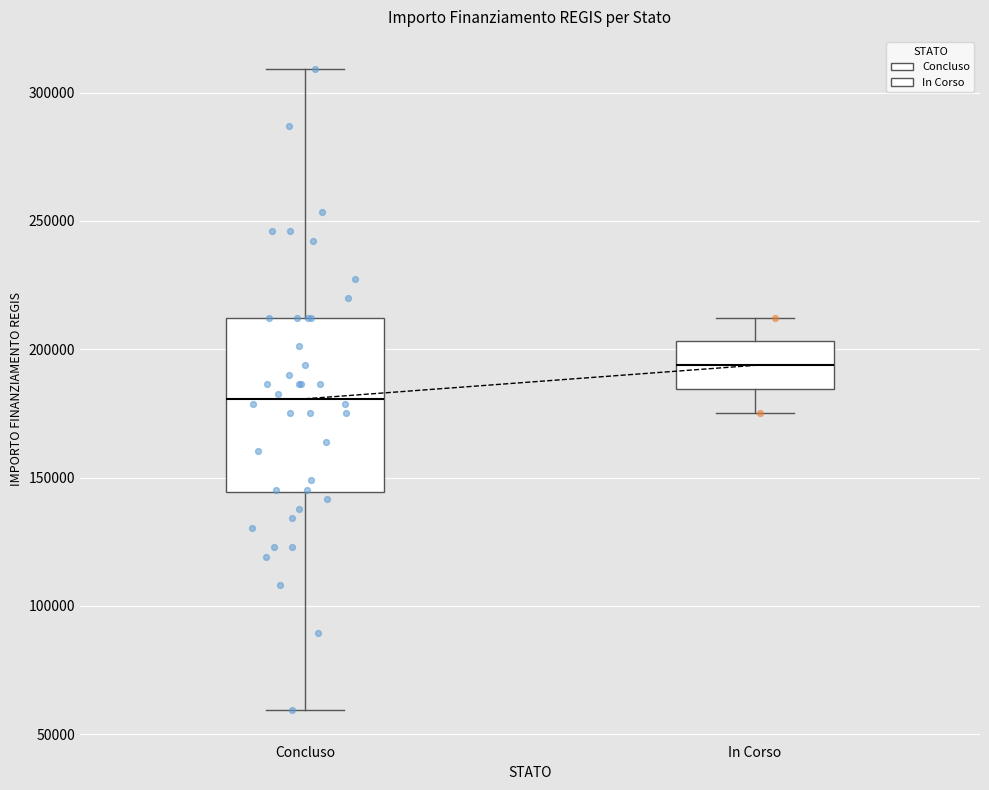

Which box is the tallest, from its lower edge to its upper edge?

Concluso